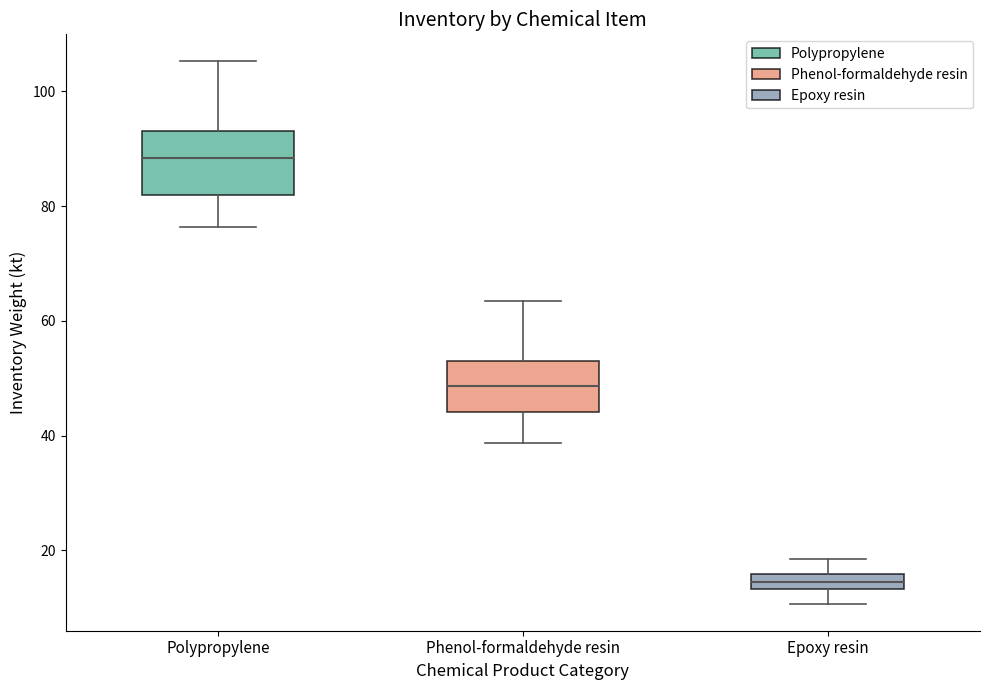

Where does the lower whisker of the box for Epoxy resin end on the y-axis? The values are not printed on the chart, so give them approximately, as read against the axis.

10